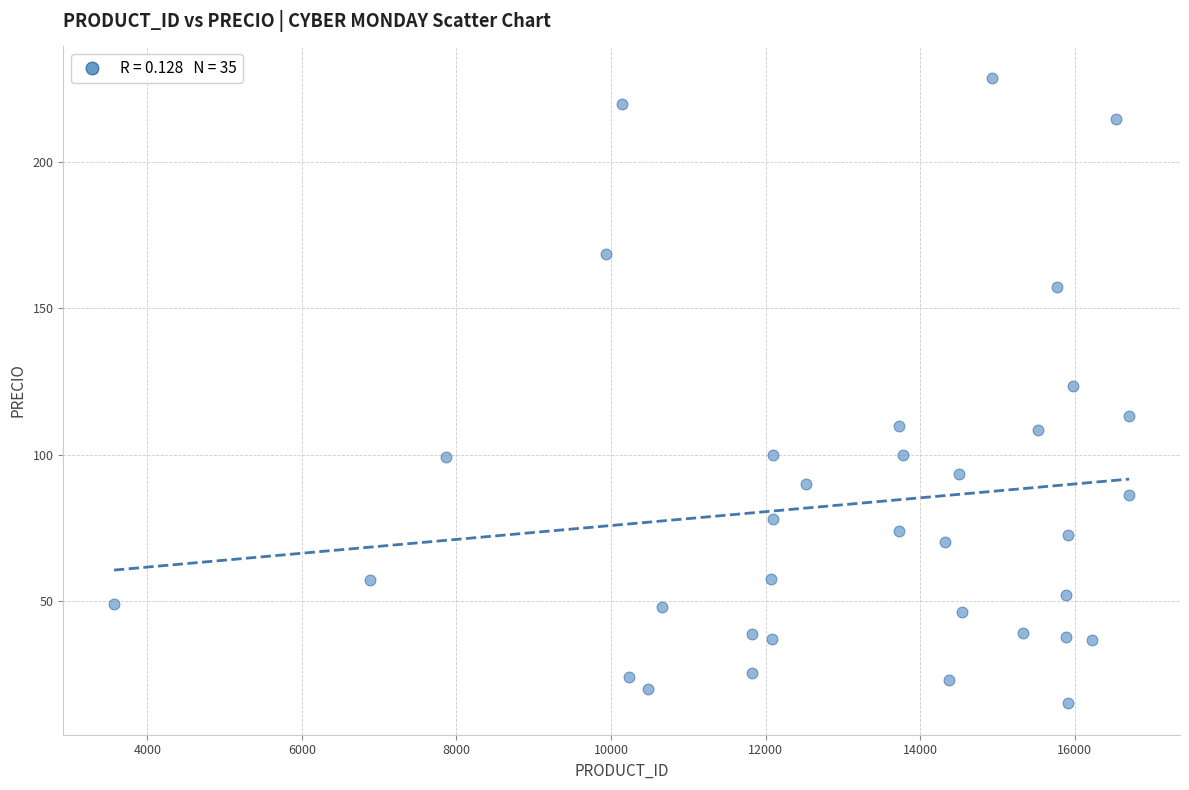

What is the range of Y values (max minus min)?

214.2